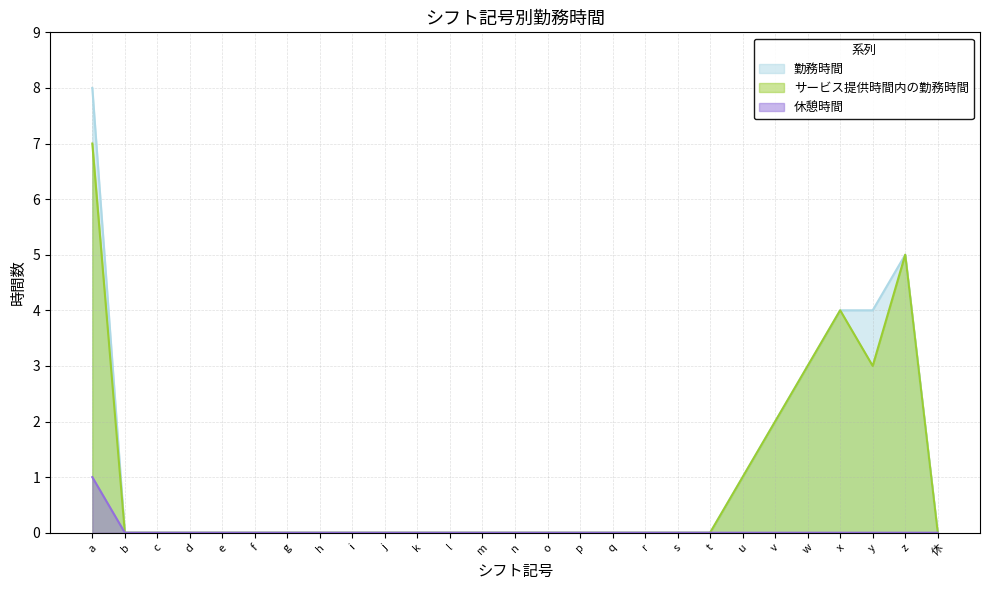

What is the maximum value for 休憩時間?

1